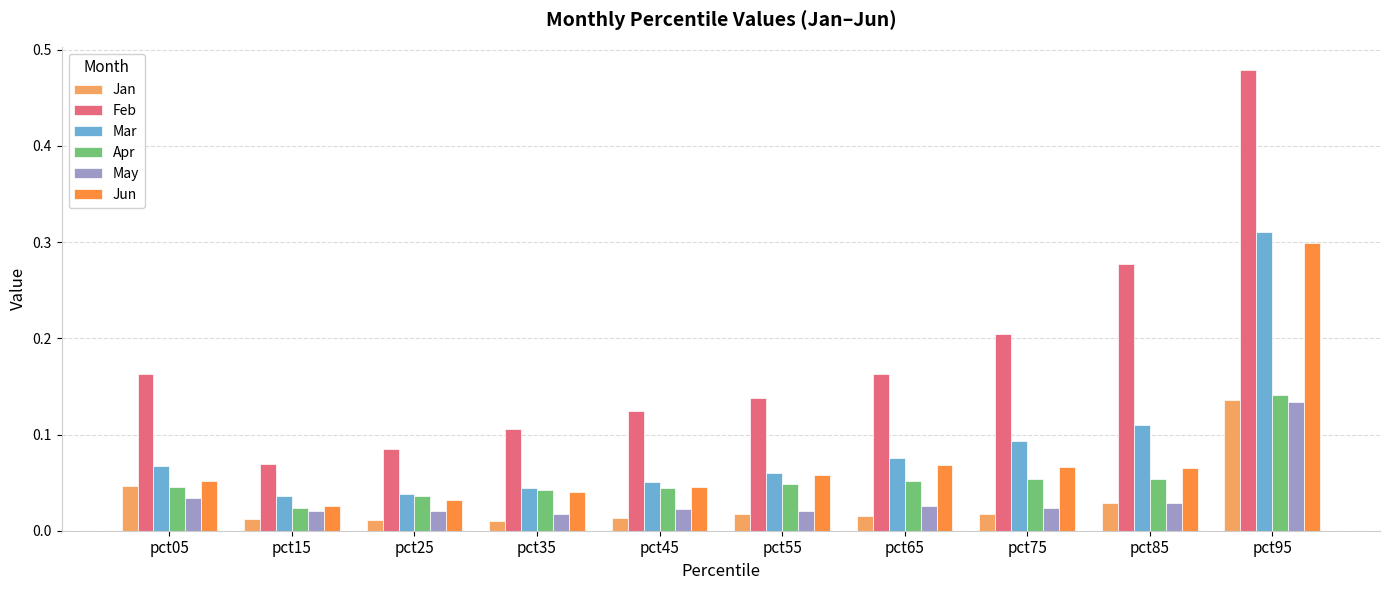

Count the May values in the range 0 to 1.

10